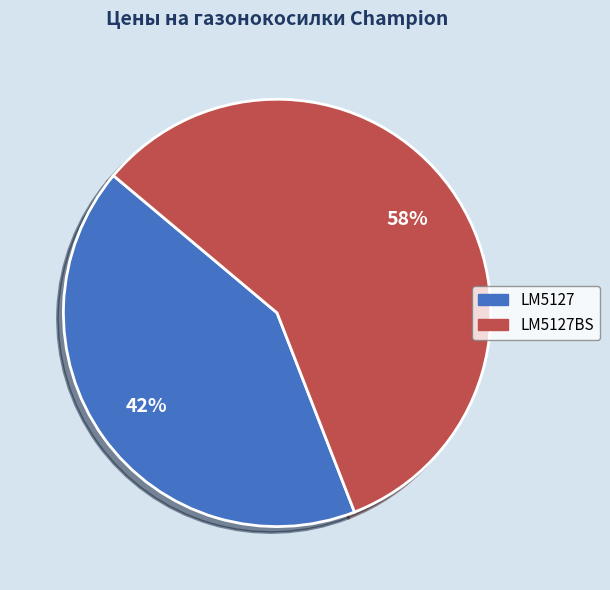

To the nearest percent, what is the average slice percentage?

50%